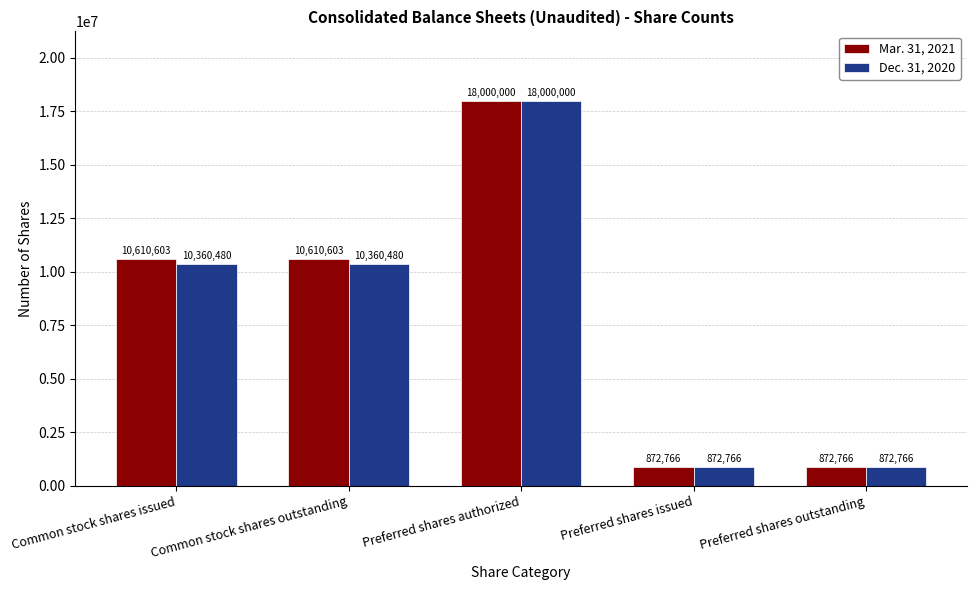

True or false: Dec. 31, 2020 has a value of 4601165 at Common stock shares outstanding.

False